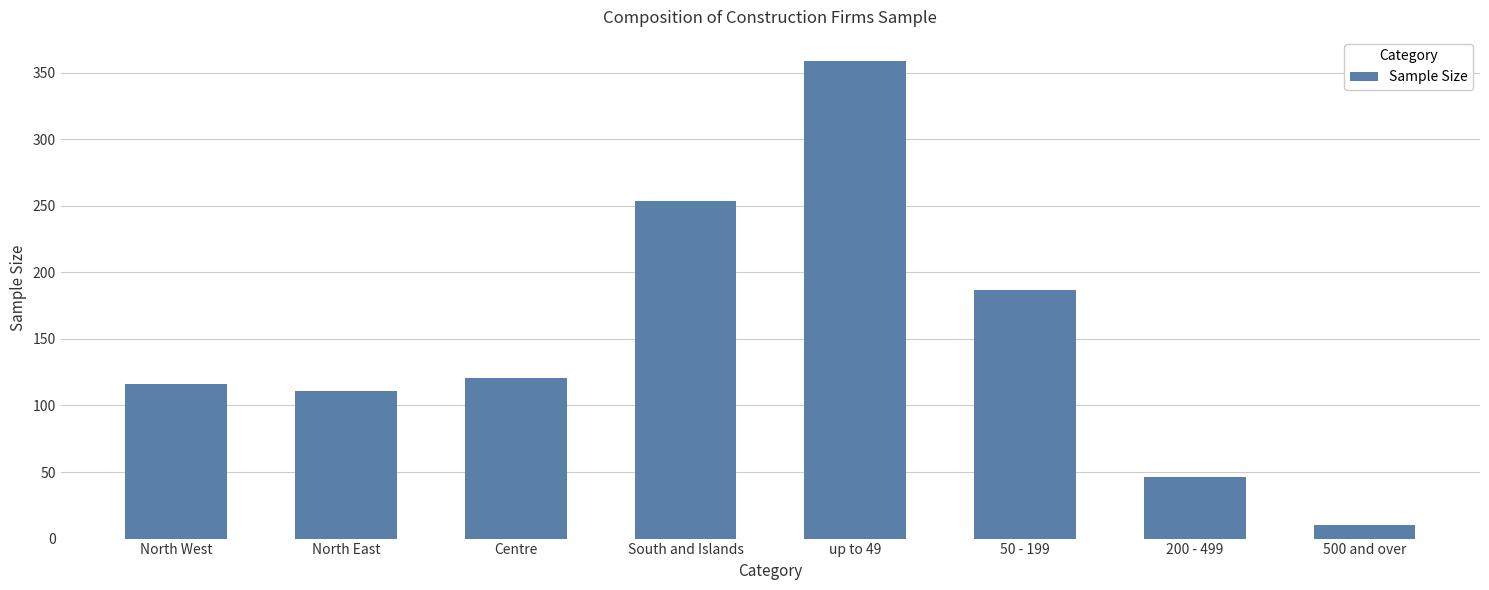

Rank the categories by value from highest to lowest.

up to 49, South and Islands, 50 - 199, Centre, North West, North East, 200 - 499, 500 and over